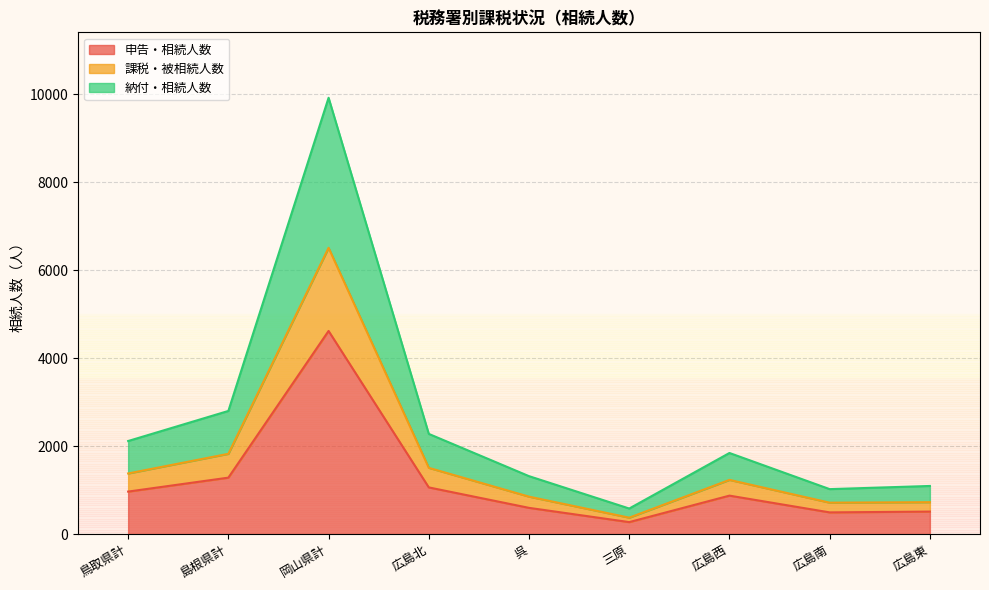

What is the label of the 3rd point from the left?

岡山県計